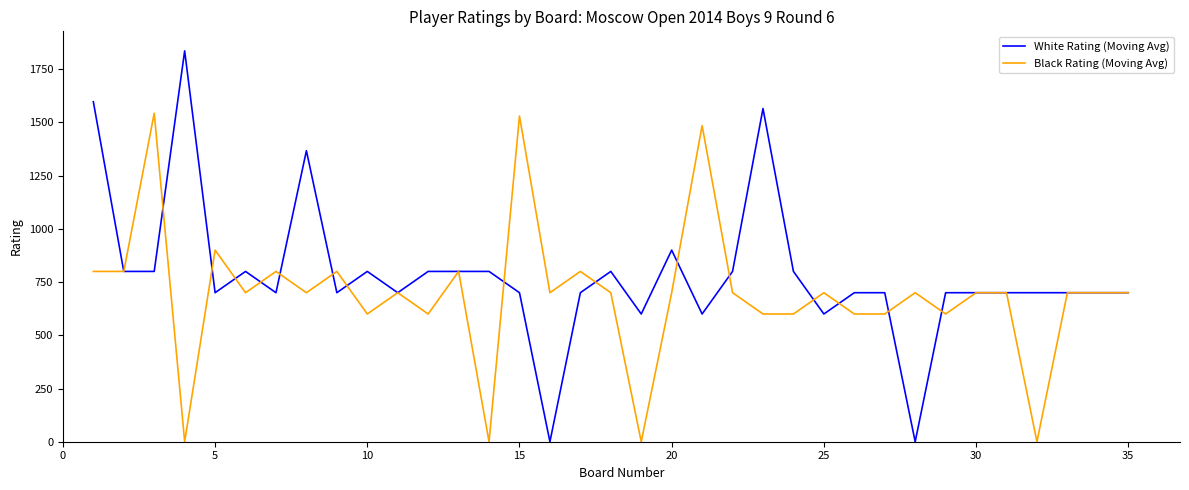

List the series in order of their overall mean, highest first.

White Rating (Moving Avg), Black Rating (Moving Avg)